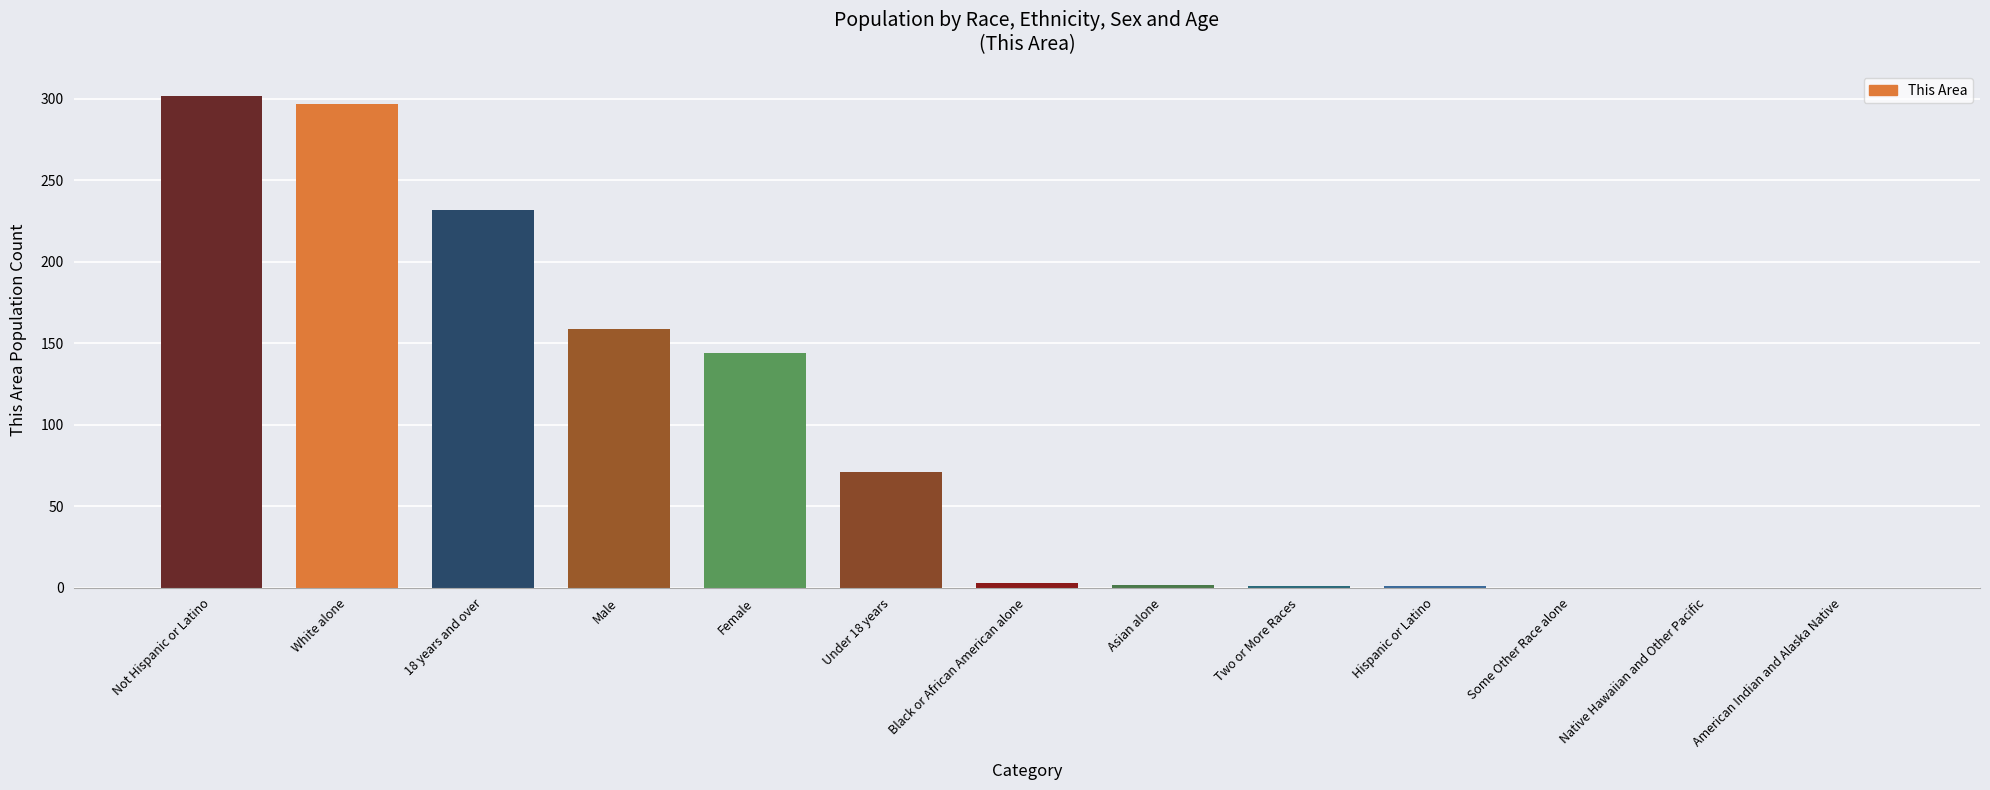

Is it true that the value at Some Other Race alone is 0?

True